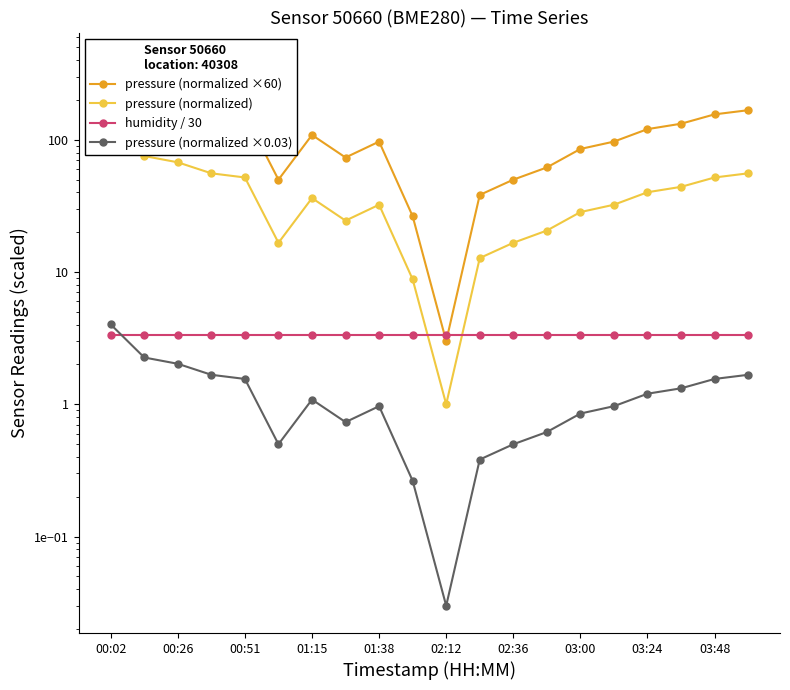

Which series ends up on top after the final intersection of pressure (normalized) and humidity / 30?

pressure (normalized)